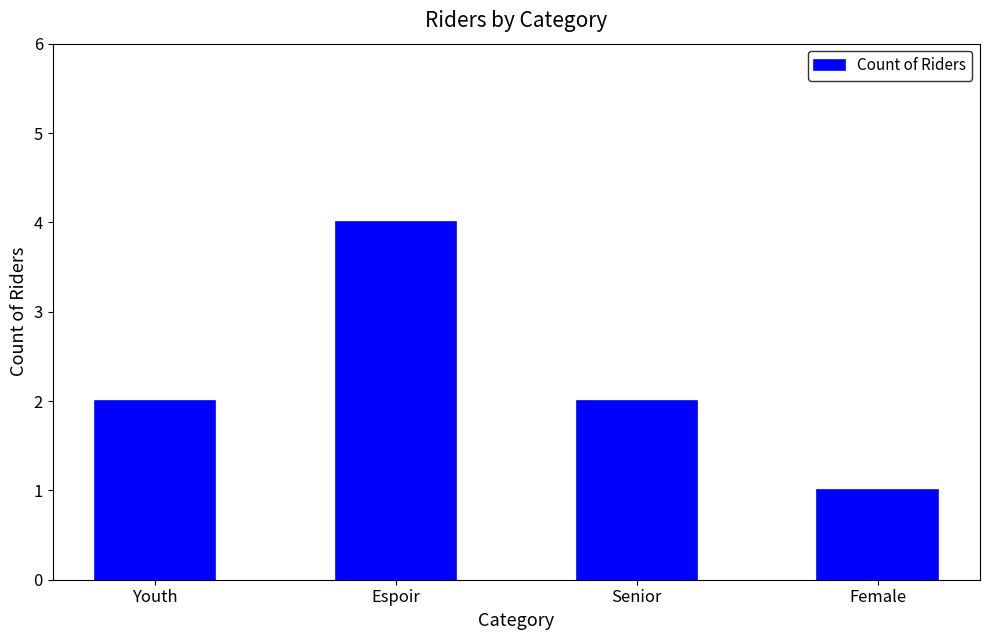

True or false: the data shows 1 at Youth.

False